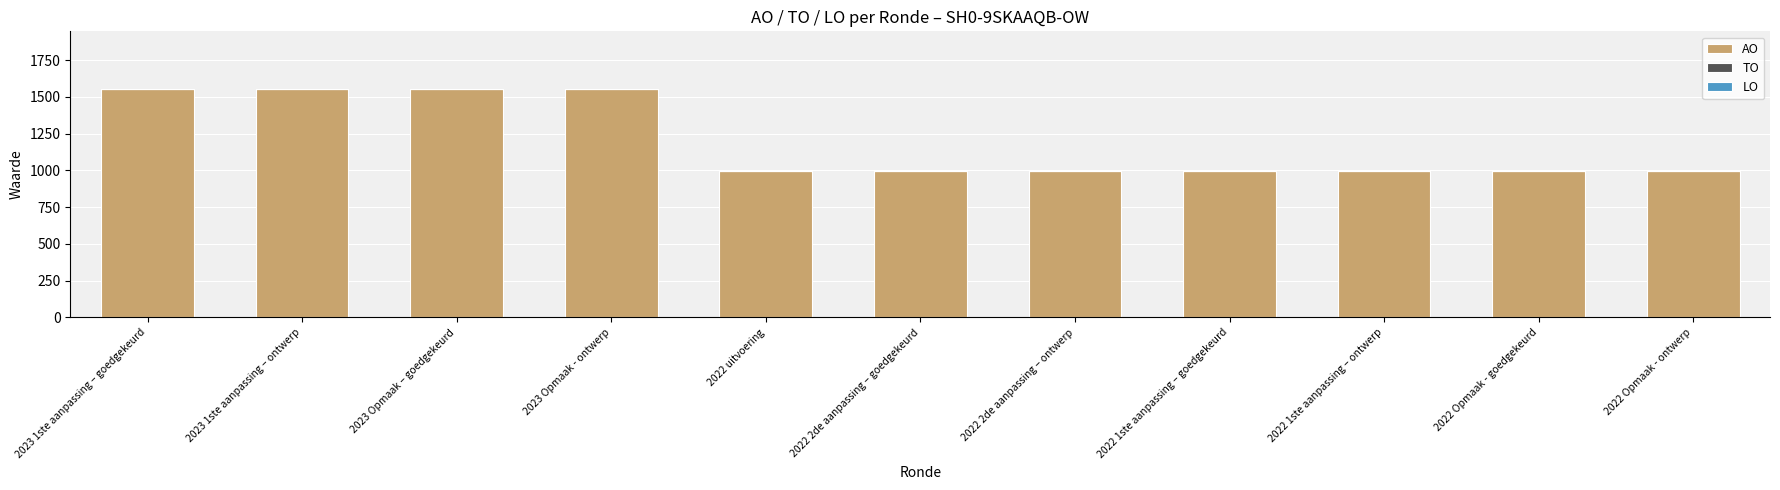

What is the change in value from 2023 Opmaak – goedgekeurd to 2022 2de aanpassing – goedgekeurd?

-558